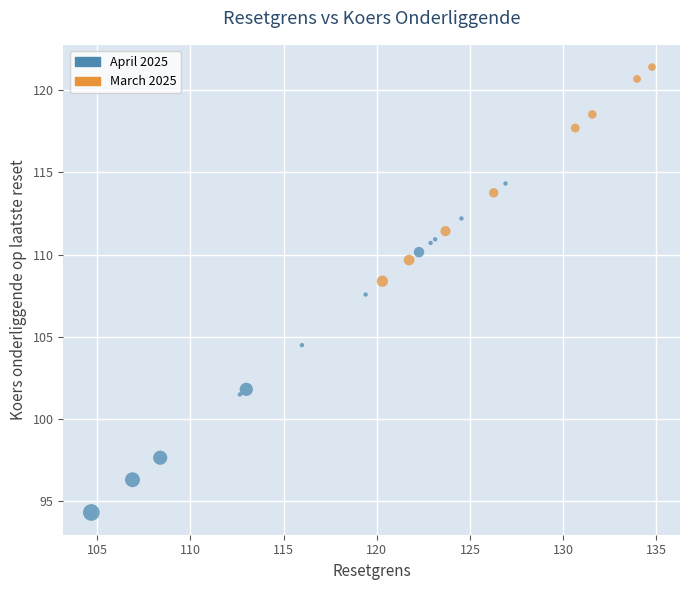

Which series reaches the maximum Y coordinate?

March 2025